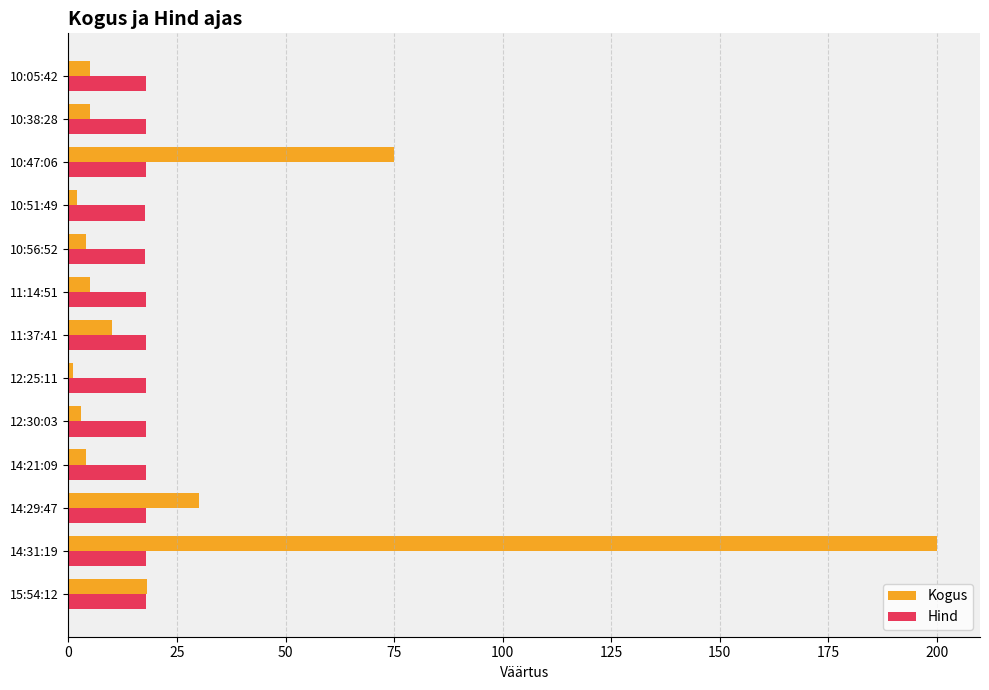

How many categories are shown in the chart?

13